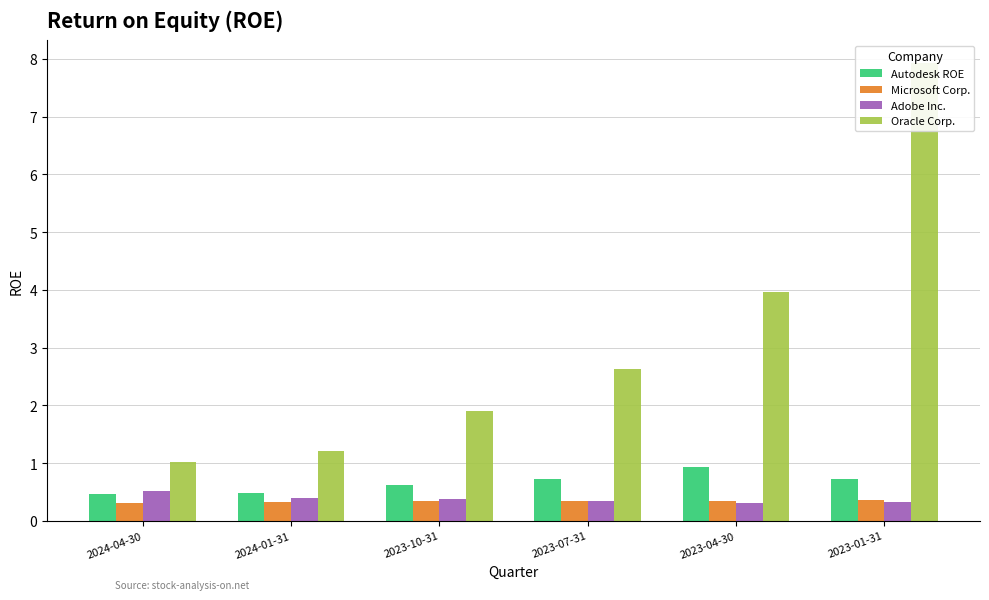

What value does the Oracle Corp. series have at 2024-04-30?

1.0